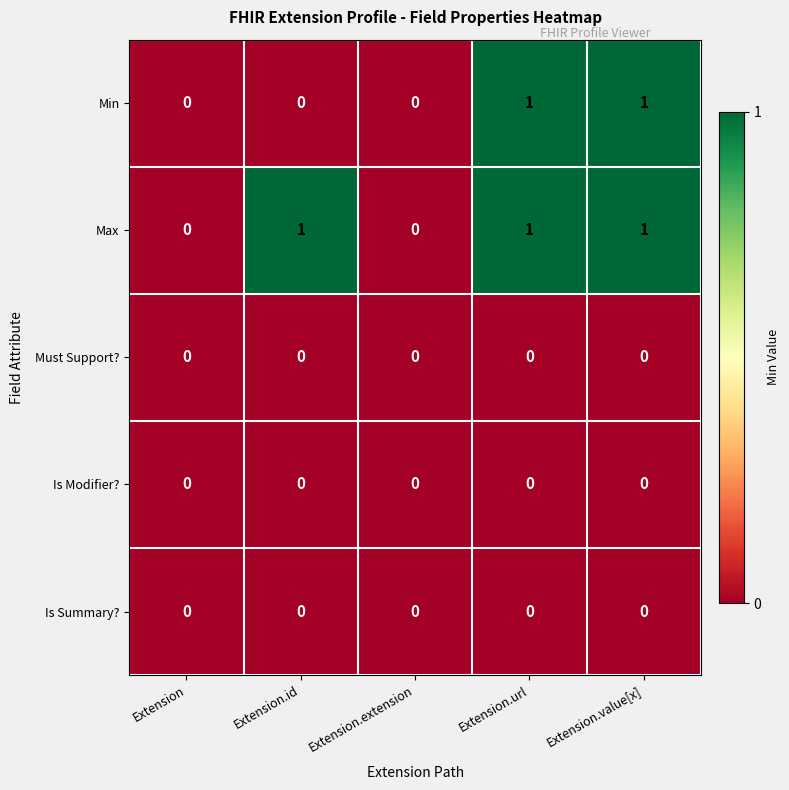

Reading right to left, what are all the values shown in this chart?

Min: Extension.value[x]=1	Extension.url=1	Extension.extension=0	Extension.id=0	Extension=0
Max: Extension.value[x]=1	Extension.url=1	Extension.extension=0	Extension.id=1	Extension=0
Must Support?: Extension.value[x]=0	Extension.url=0	Extension.extension=0	Extension.id=0	Extension=0
Is Modifier?: Extension.value[x]=0	Extension.url=0	Extension.extension=0	Extension.id=0	Extension=0
Is Summary?: Extension.value[x]=0	Extension.url=0	Extension.extension=0	Extension.id=0	Extension=0